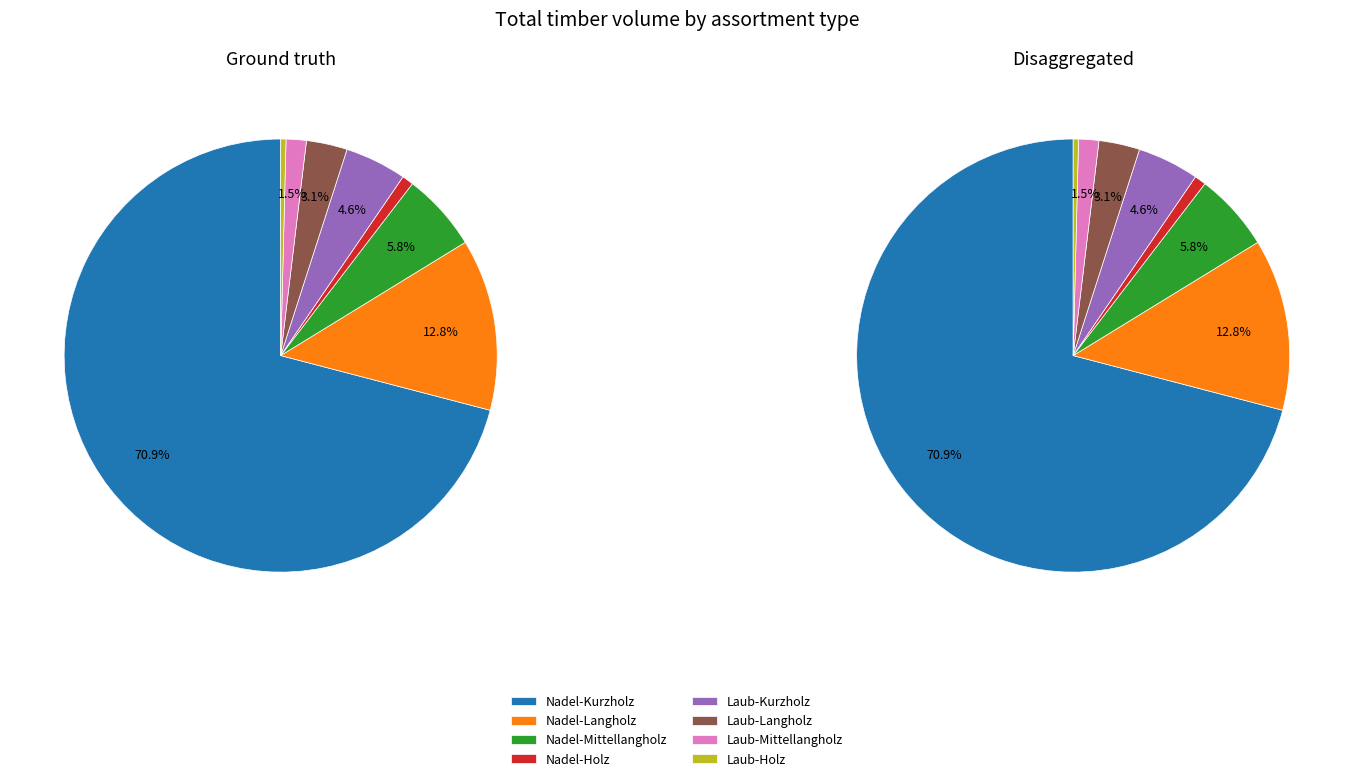

What is the majority slice?

Nadel-Kurzholz